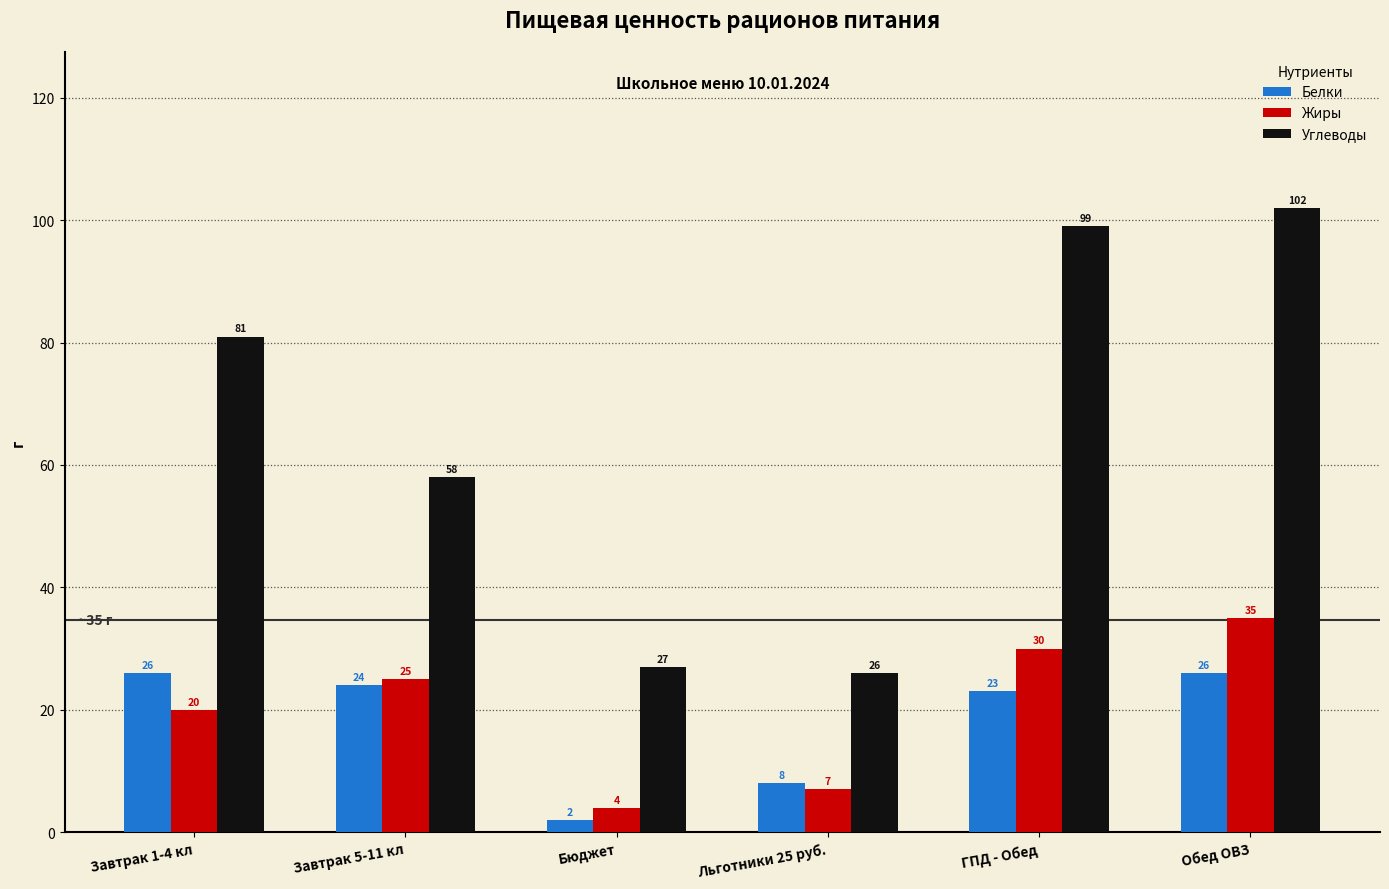

Reading right to left, list all the values displayed in this chart.

Белки: 26	23	8	2	24	26
Жиры: 35	30	7	4	25	20
Углеводы: 102	99	26	27	58	81